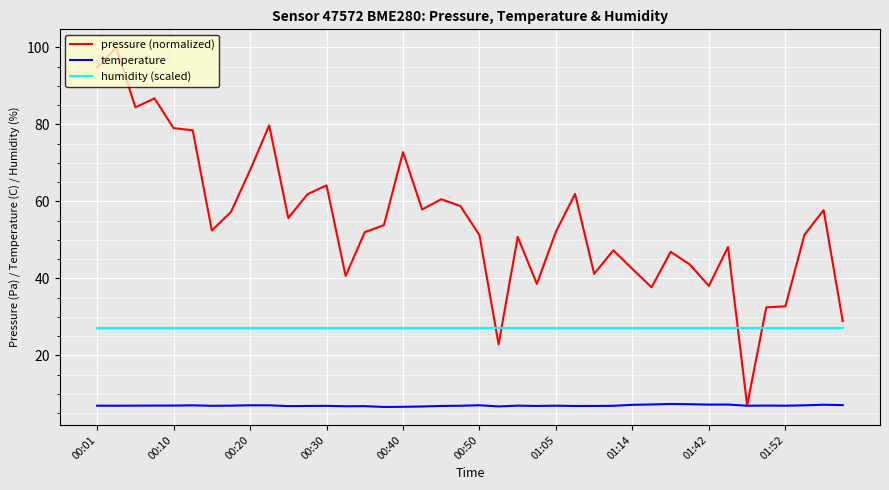

Rank the series by their maximum value, from lowest to highest.

temperature, humidity (scaled), pressure (normalized)